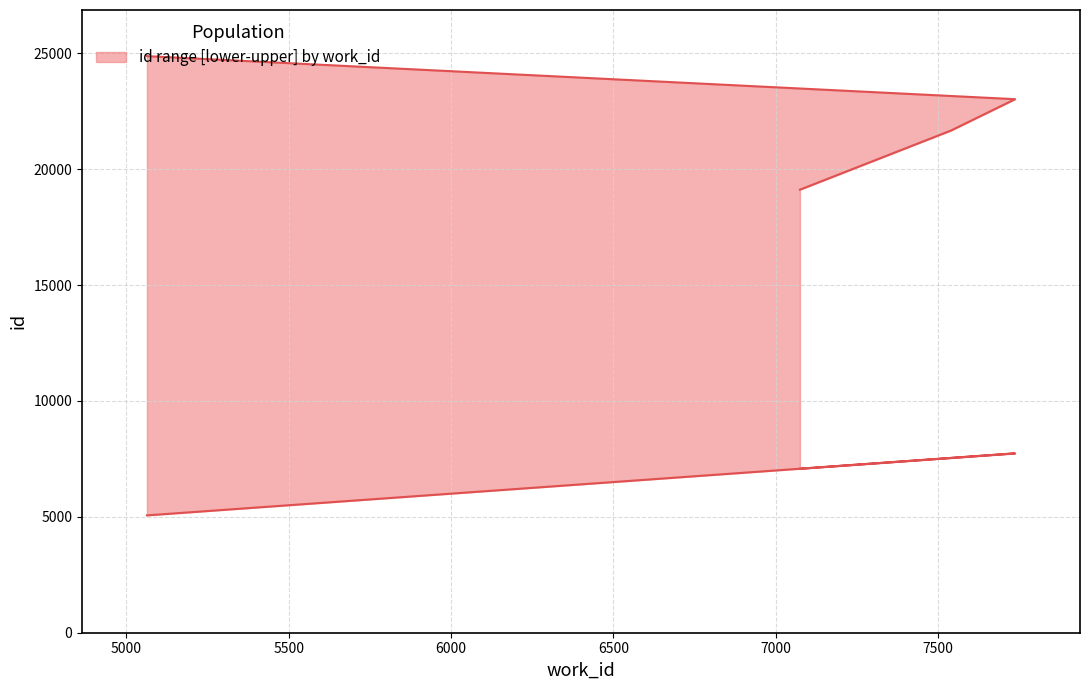

True or false: upper and lower intersect in this chart.

False